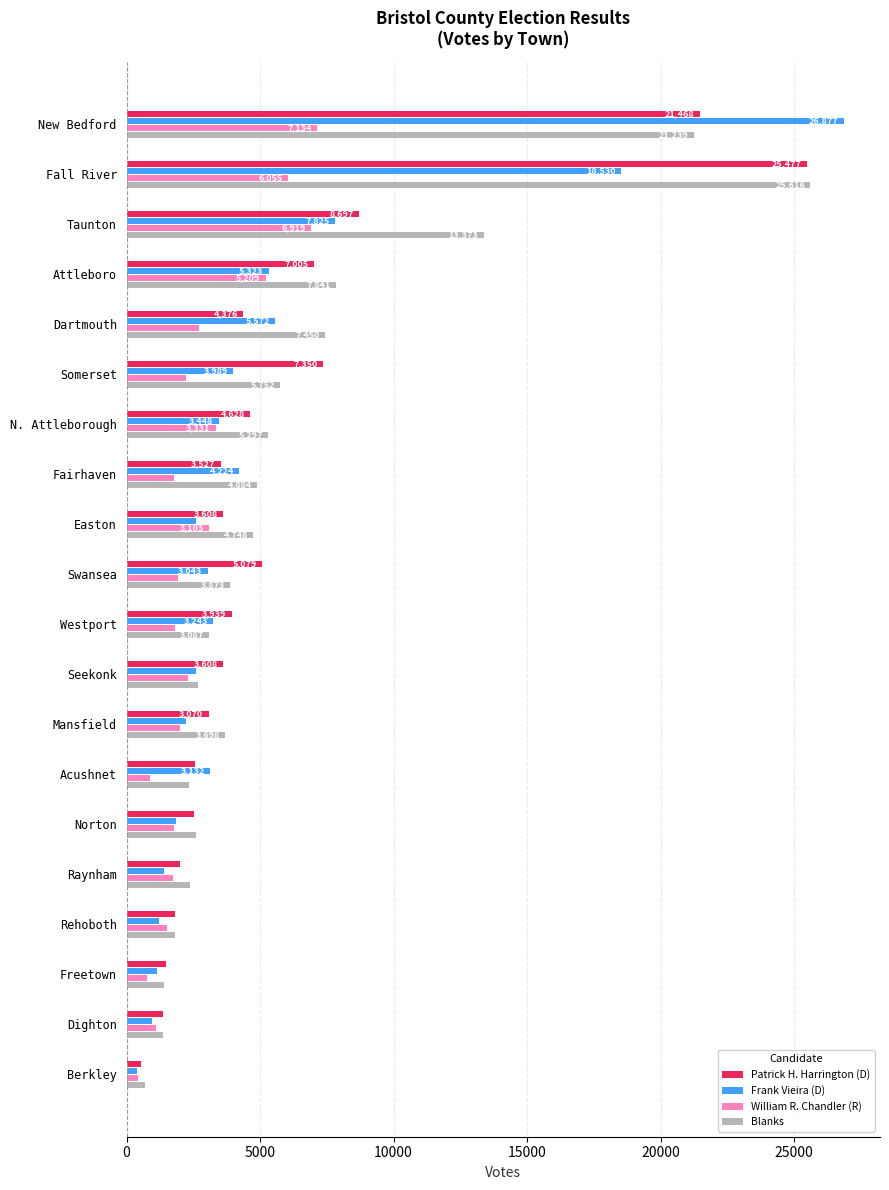

At how many categories does at least one series exceed 6631?

6